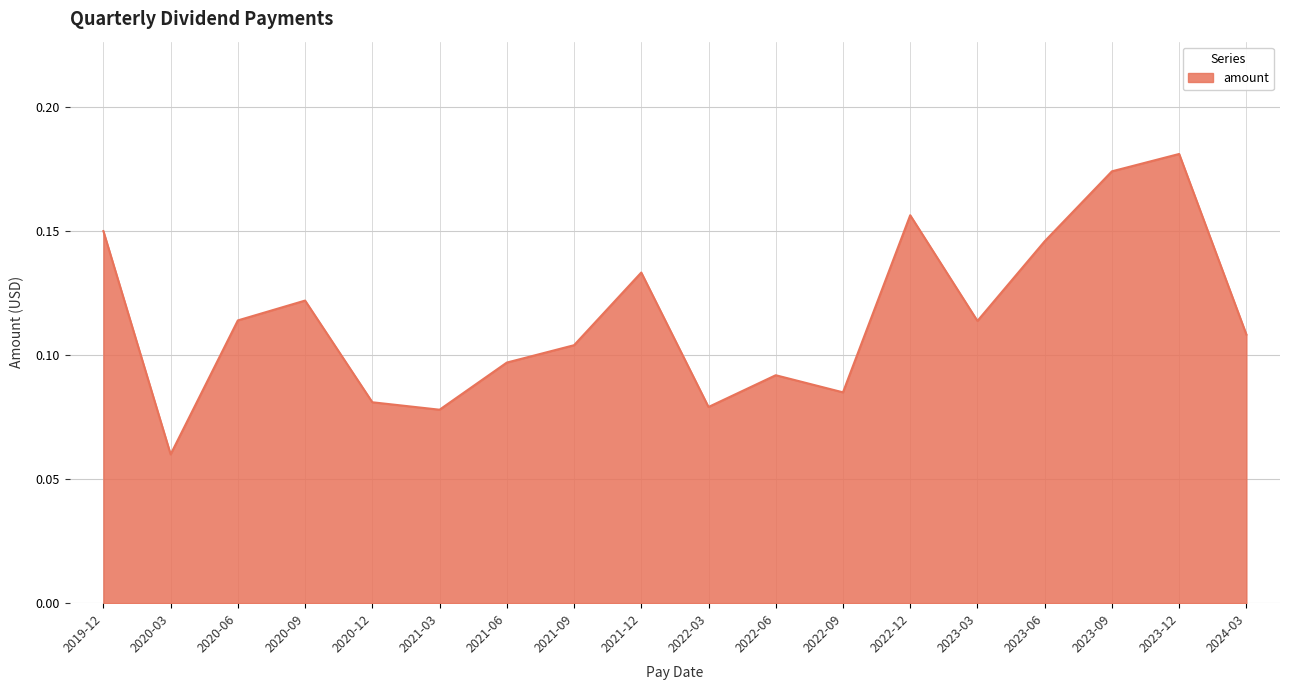

Which has a higher value, 2023-06 or 2020-12?

2023-06